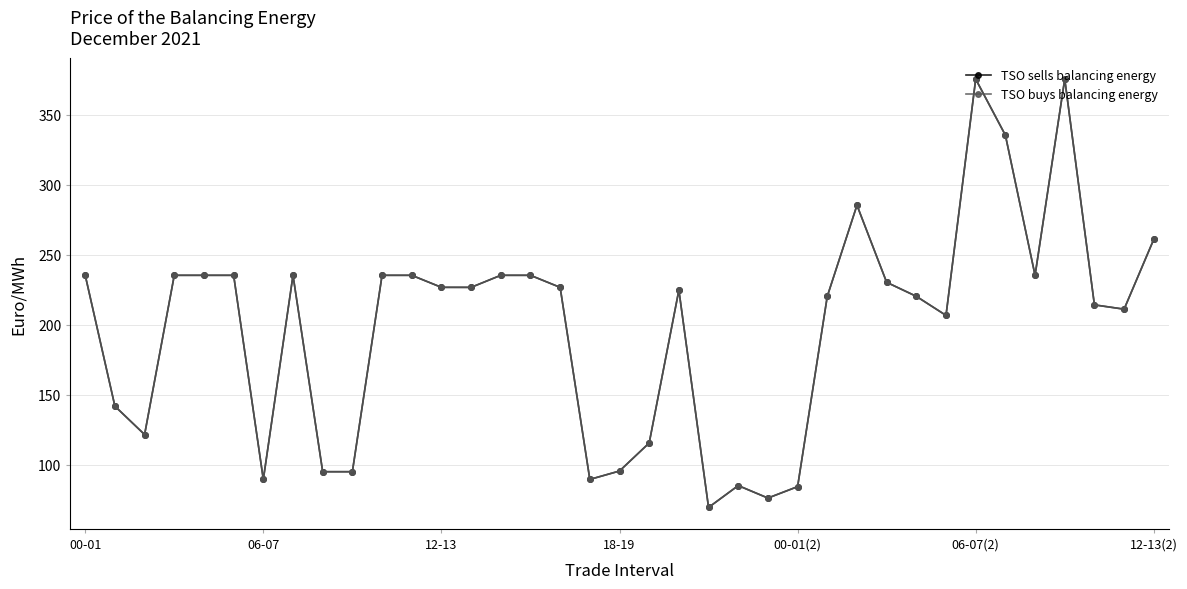

How many lines are shown in the chart?

2